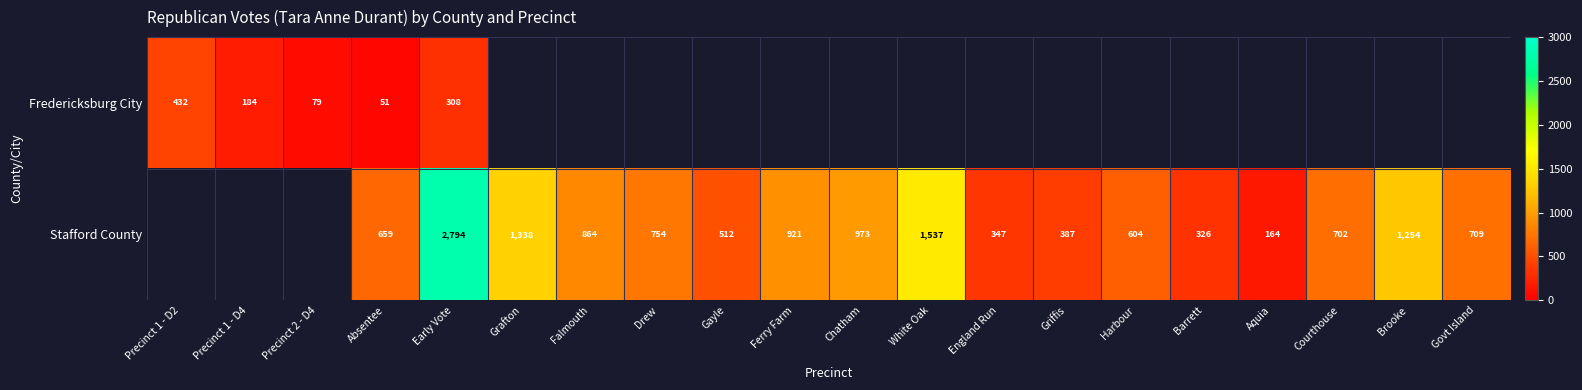

Rank the series at Absentee from lowest to highest value.

Fredericksburg City, Stafford County